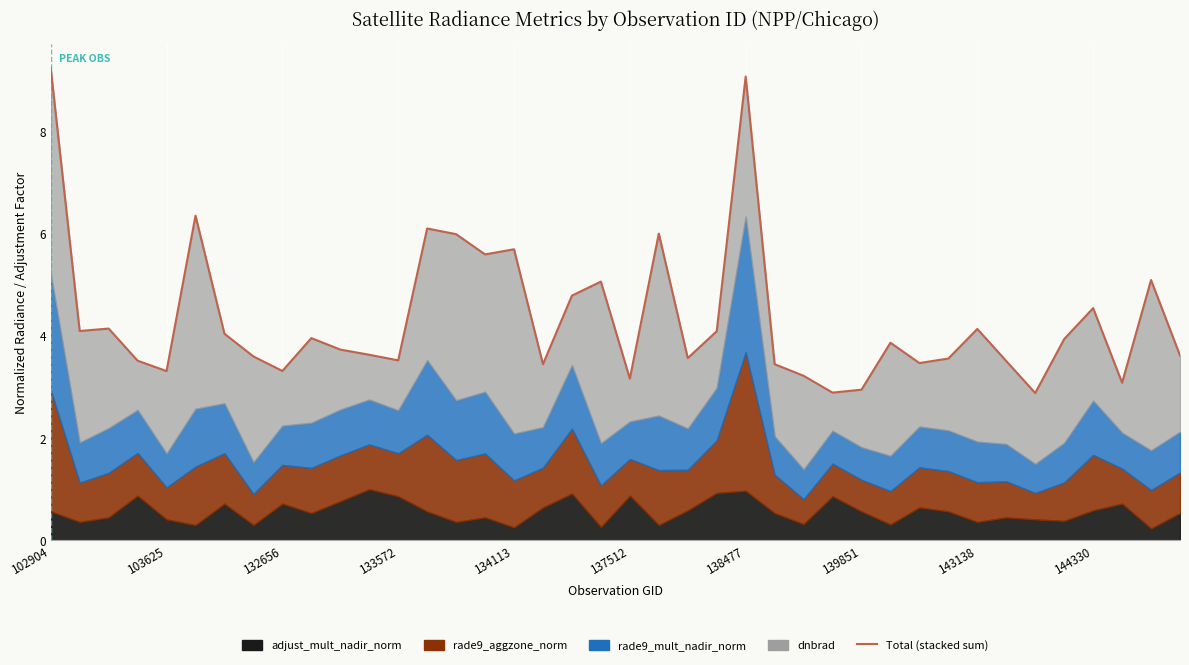

At which category does the chart reach its peak across all series?

102904